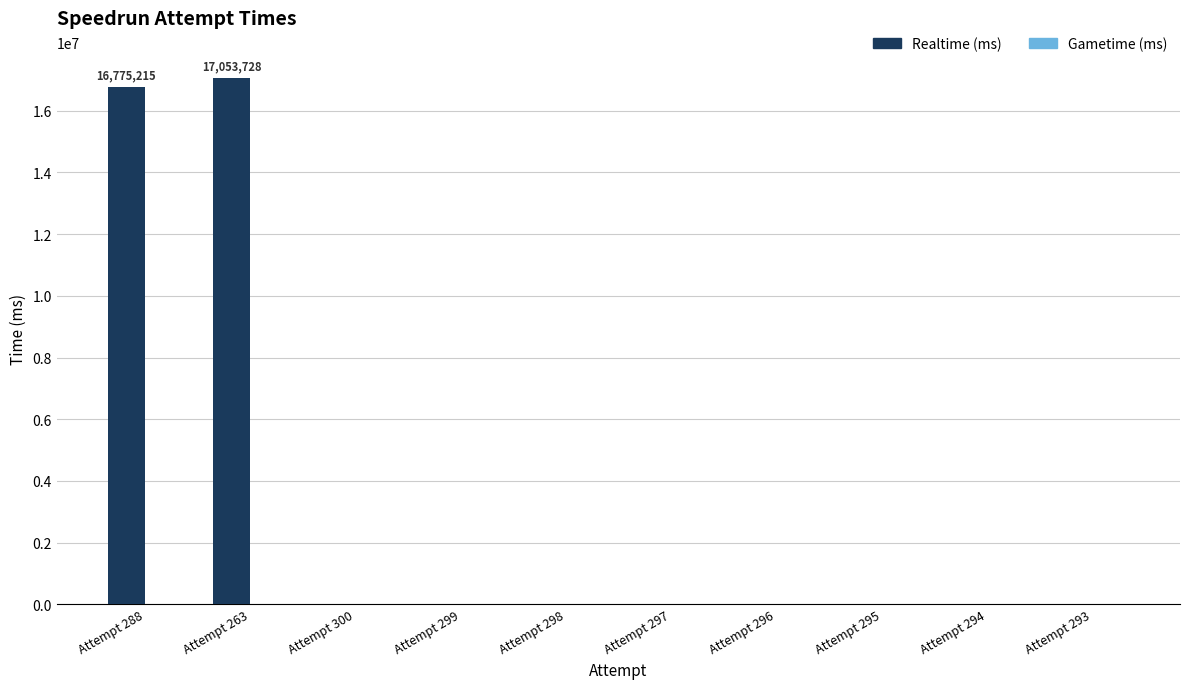

What is the greatest value displayed?

17053728